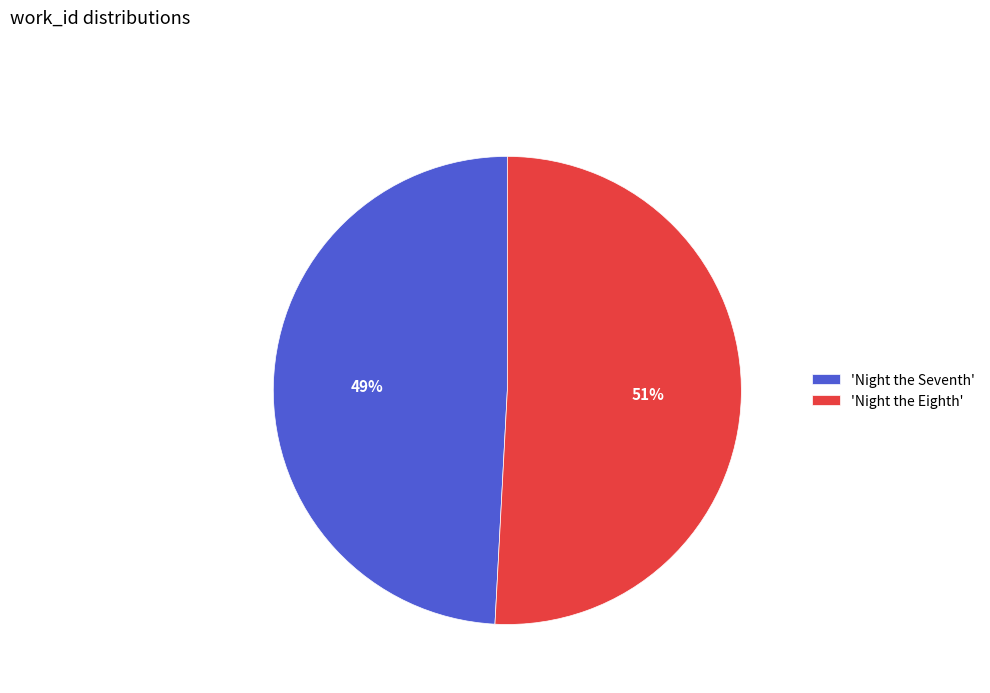

Is there a majority slice in this chart?

Yes